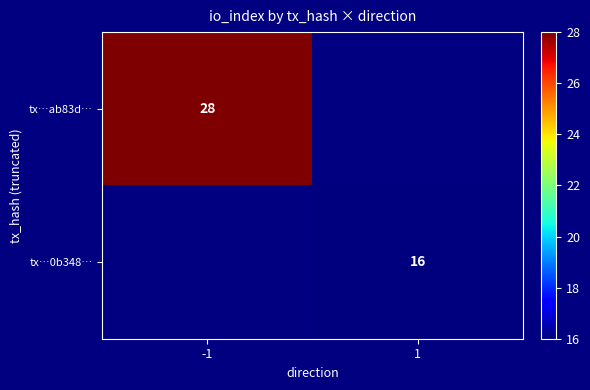

Is it true that tx…ab83d… equals 16 at -1?

False